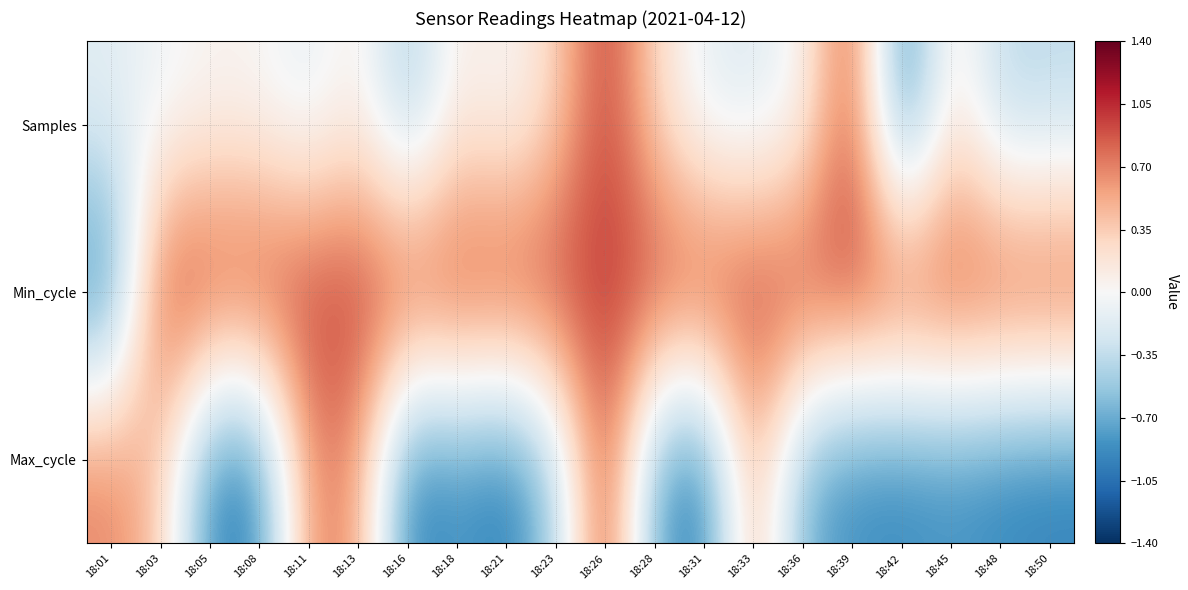

At which category is the sum across all series the highest?

18:26